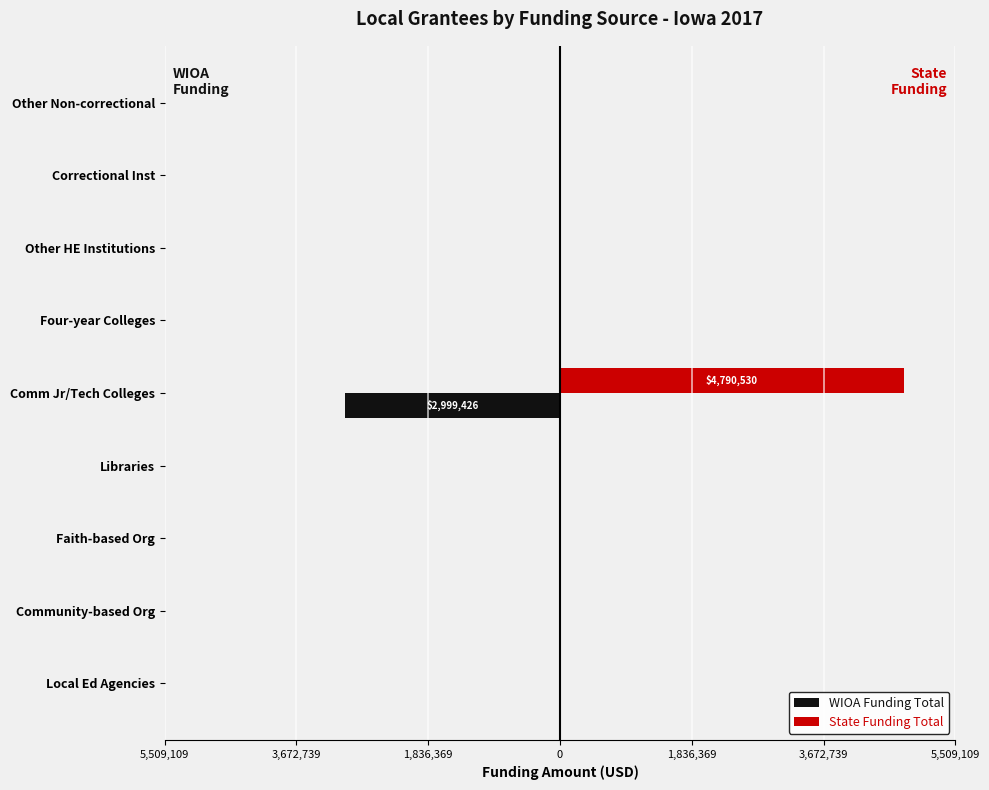

What are all the series names shown in the legend?

WIOA Funding Total, State Funding Total